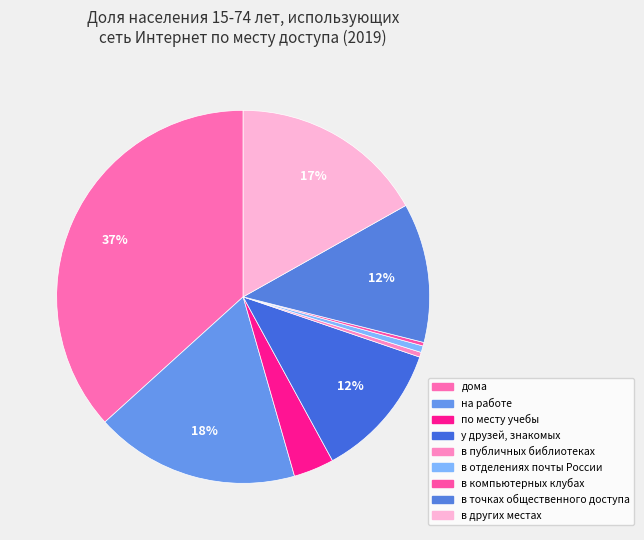

What is the largest slice in the pie chart?

дома